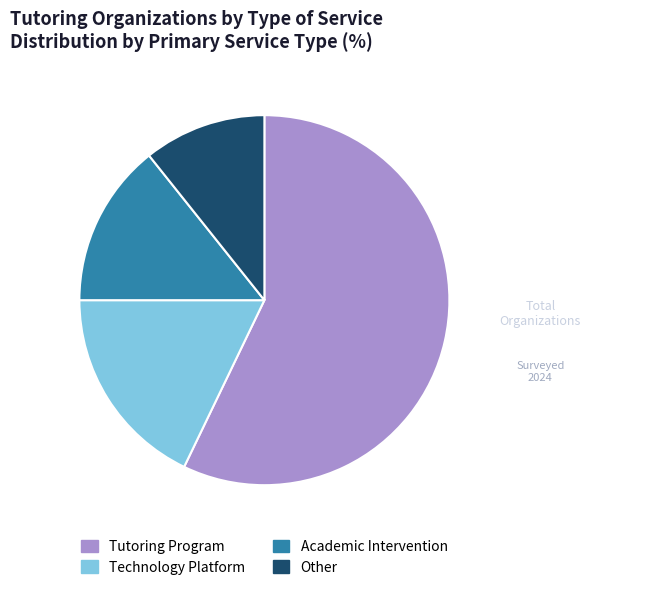

Which slice is the smallest?

Other